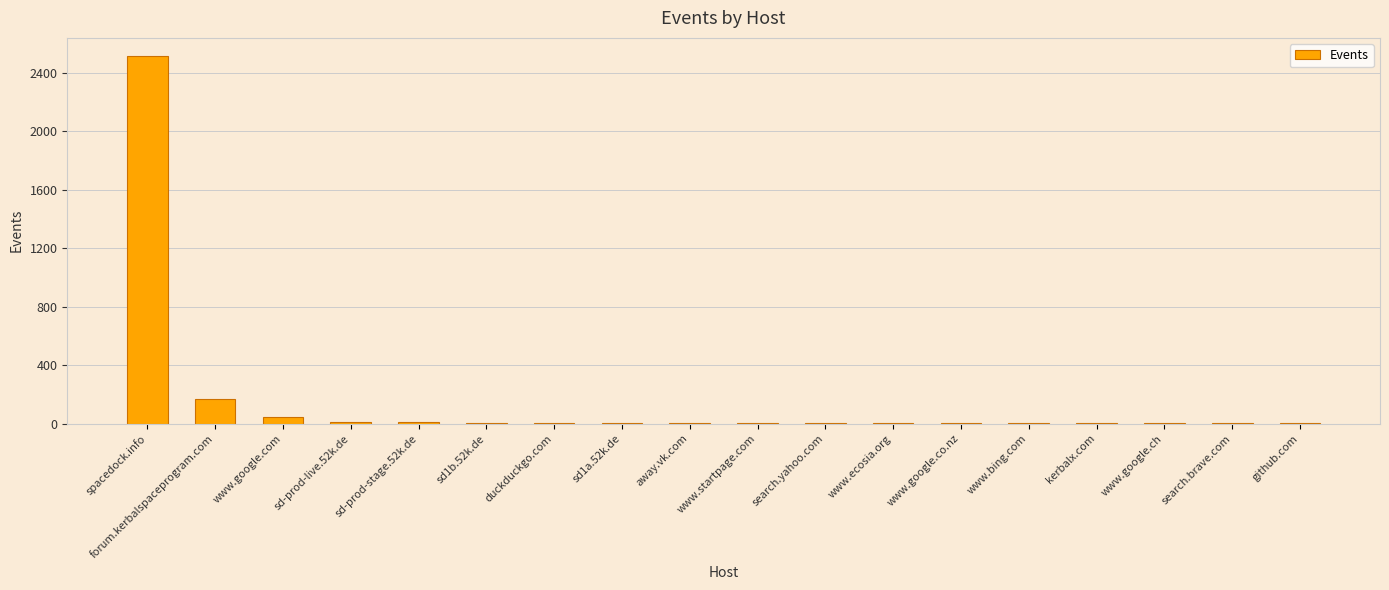

How many distinct data groups are displayed?

1